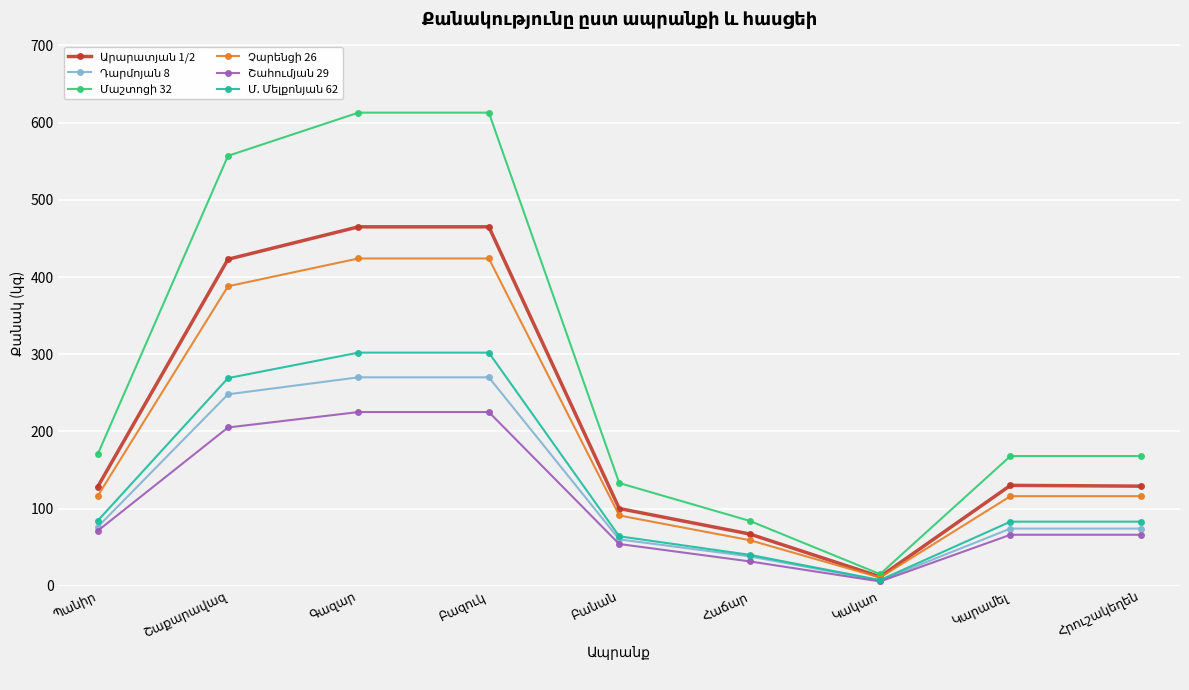

At how many categories does at least one series exceed 333?

3